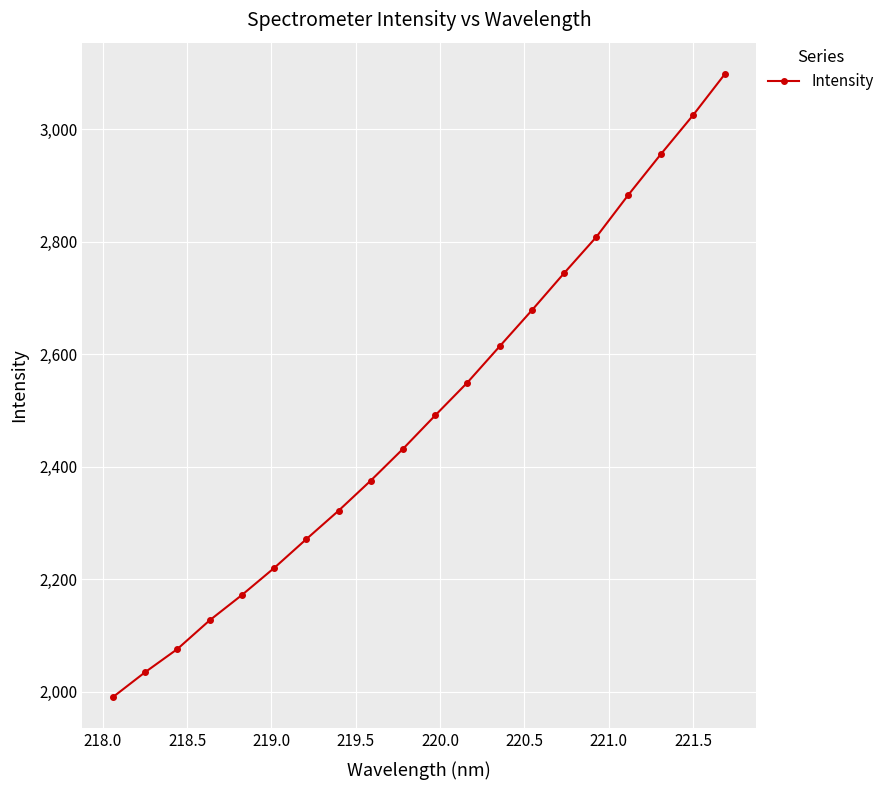

What is the minimum value shown in the chart?

1990.4